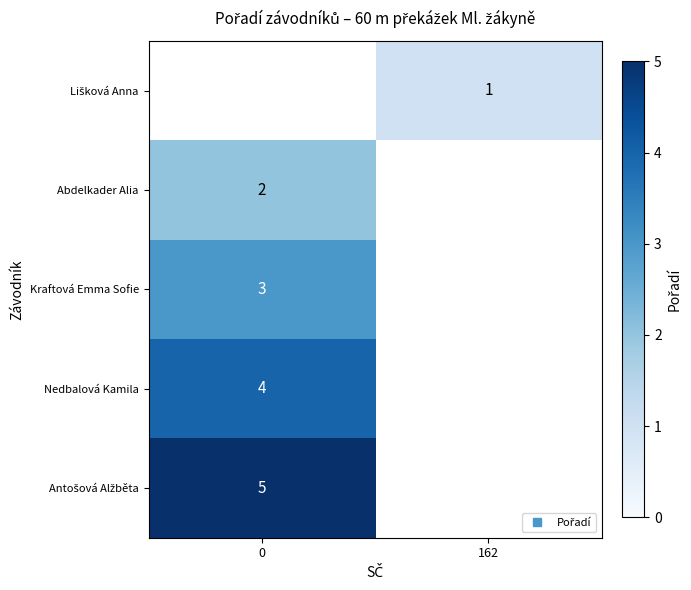

What is the lowest value of the Kraftová Emma Sofie series?

3.0